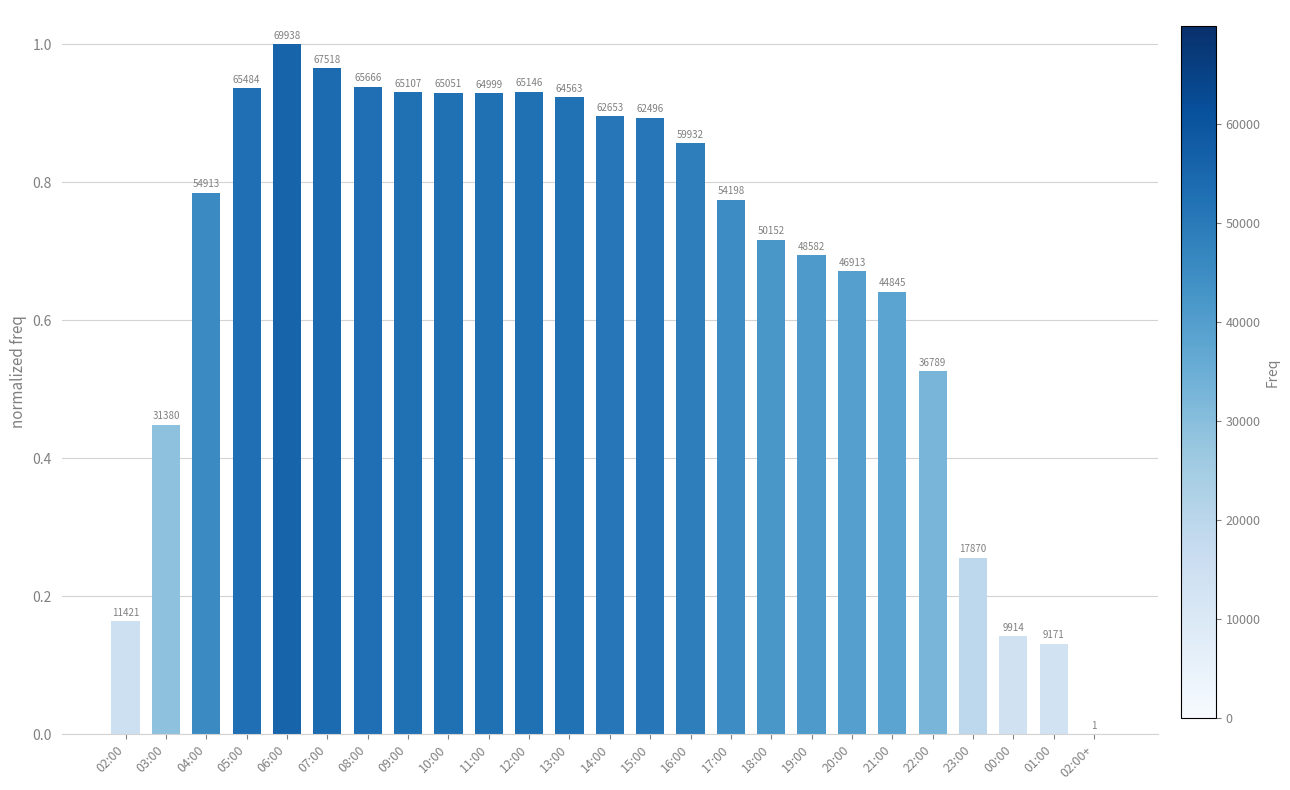

What is the label of the 18th bar from the right?

09:00